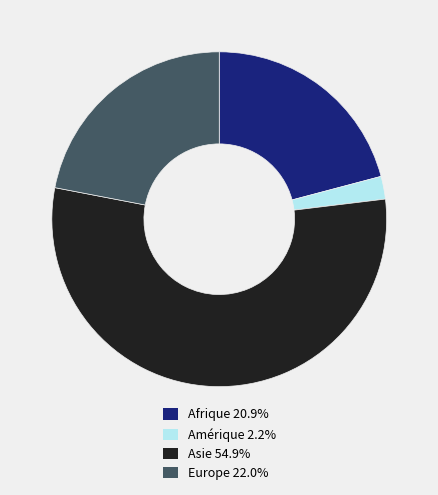

What is the ratio of the value at Europe 22.0% to the value at Asie 54.9%?

0.4